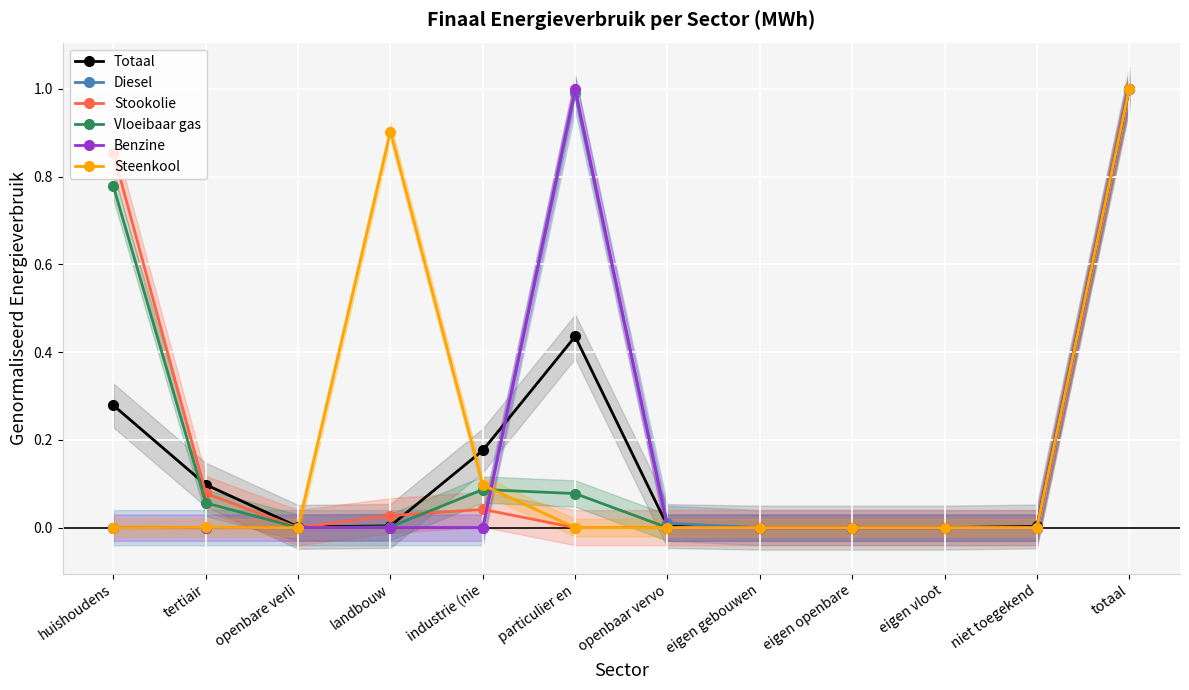

What is the average value of the Benzine series?

0.2